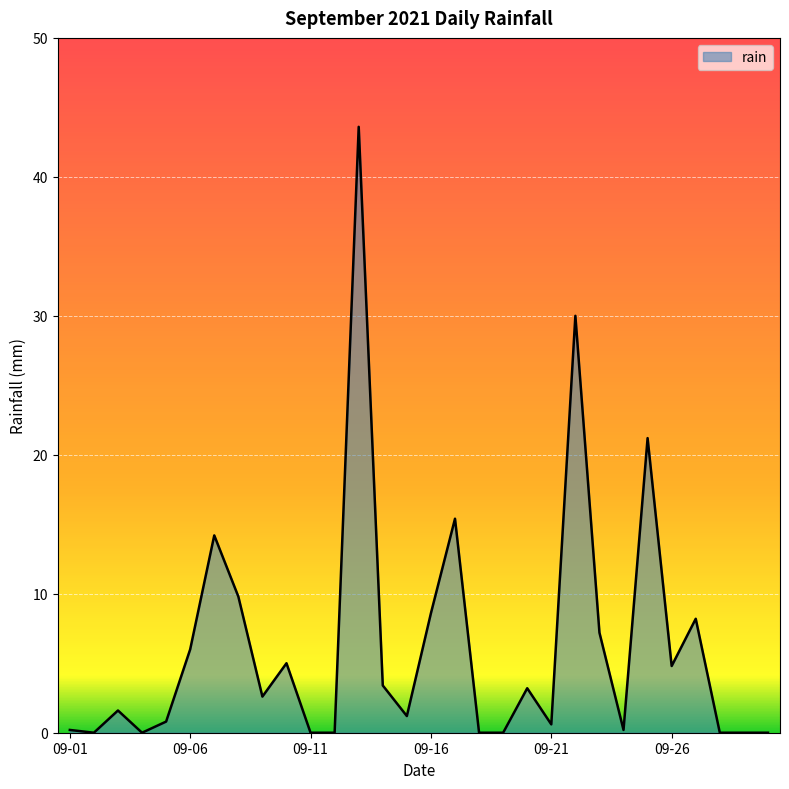

How many lines are shown in the chart?

1